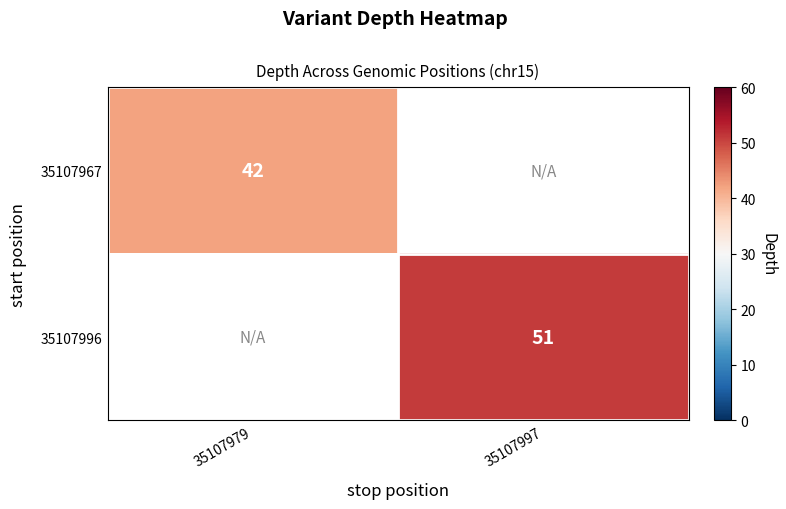

True or false: 35107996 has a value of 88 at 35107997.

False